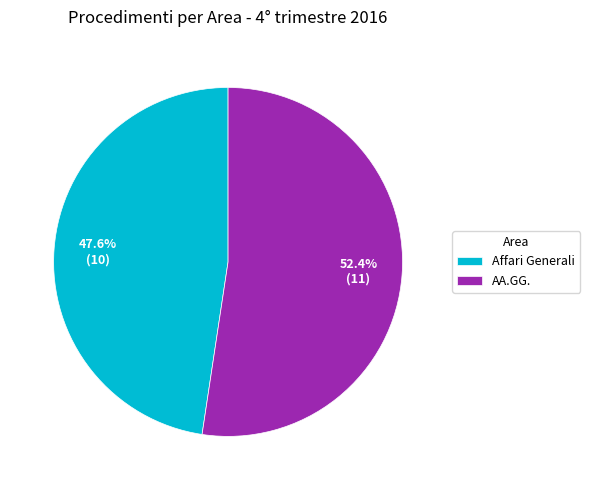

The Affari Generali slice represents 56% of the pie. True or false?

False